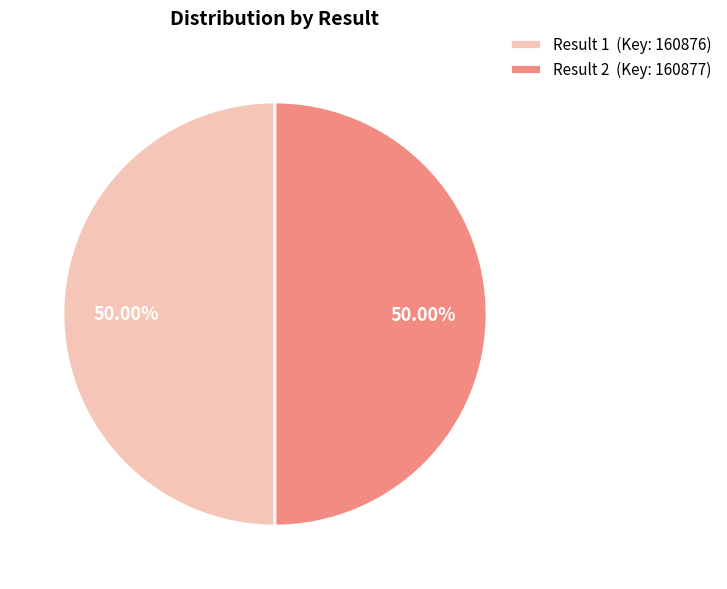

How many segments does this pie chart have?

2